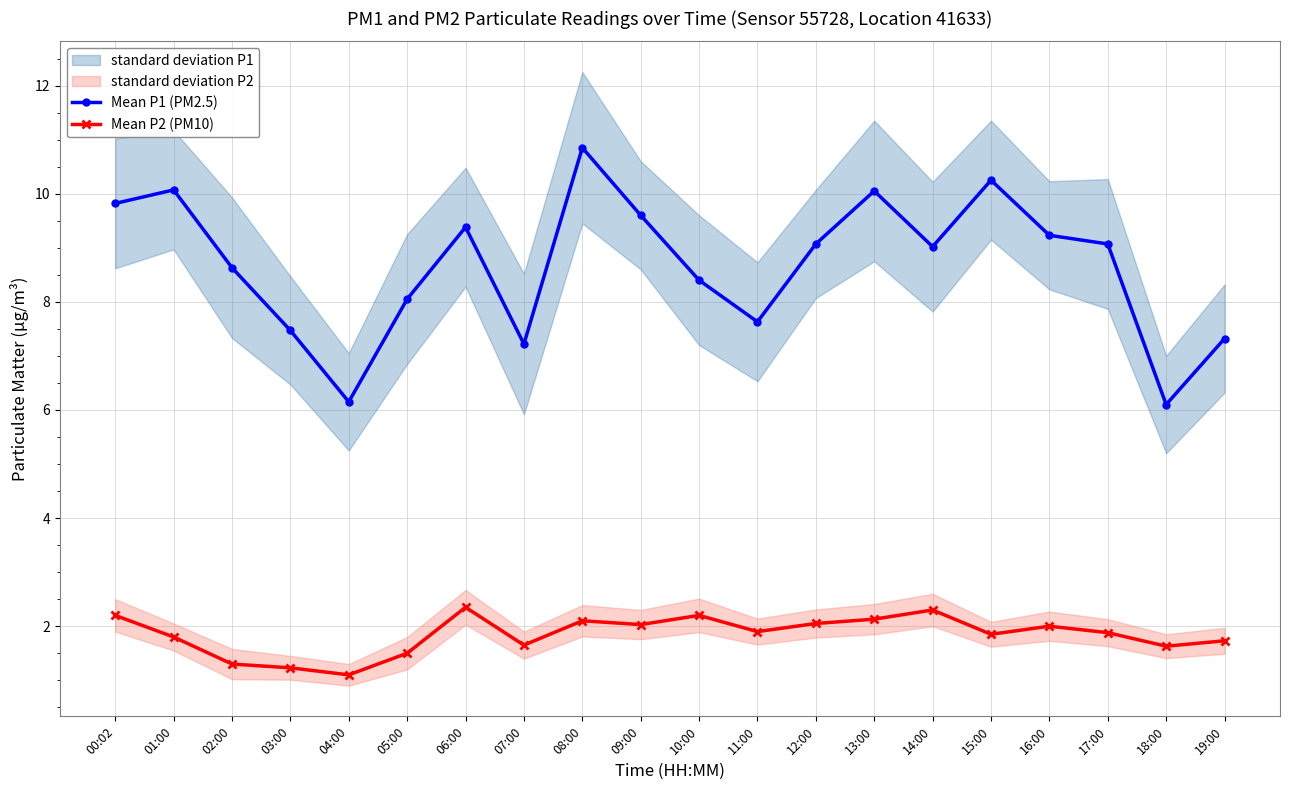

Rank the series at 12:00 from highest to lowest value.

Mean P1 (PM2.5), Mean P2 (PM10)